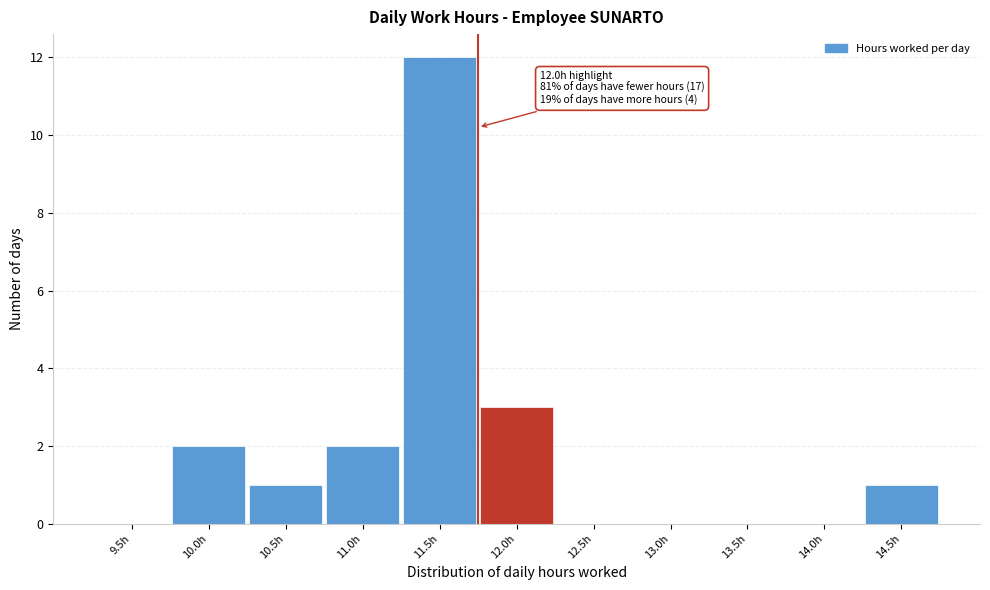

Reading left to right, extract all data points from this chart.

9.5h=0	10.0h=2	10.5h=1	11.0h=2	11.5h=12	12.0h=3	12.5h=0	13.0h=0	13.5h=0	14.0h=0	14.5h=1